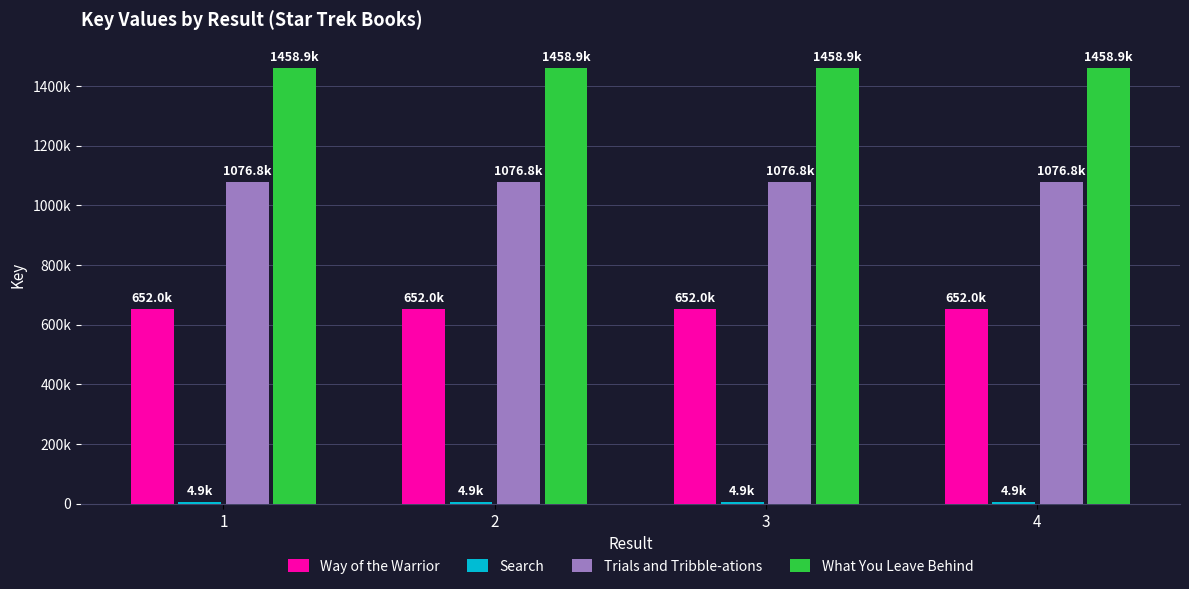

The value of What You Leave Behind at 3 is 1458883. True or false?

True